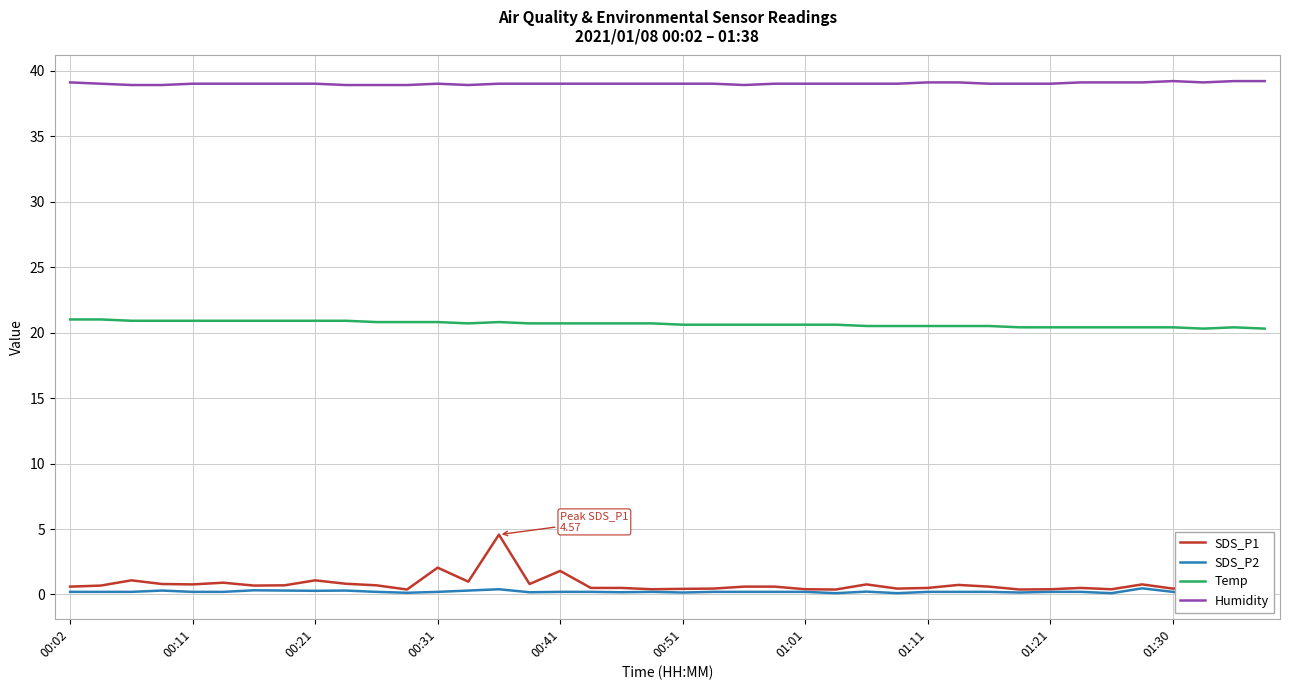

Which series has the largest total across all categories?

Humidity